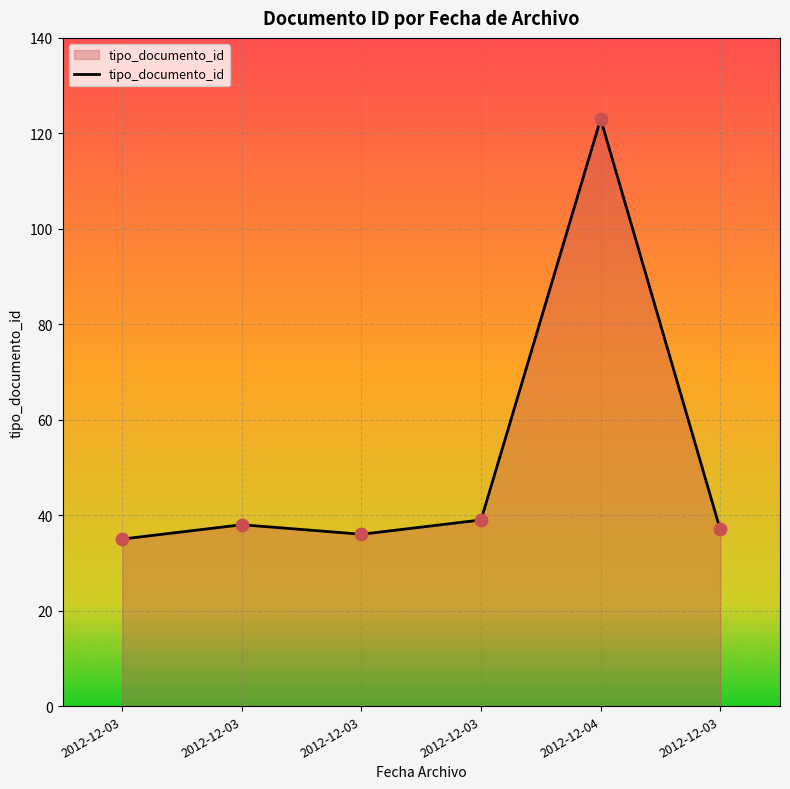

What is the change in value from 2012-12-03 to 2012-12-03?

+3